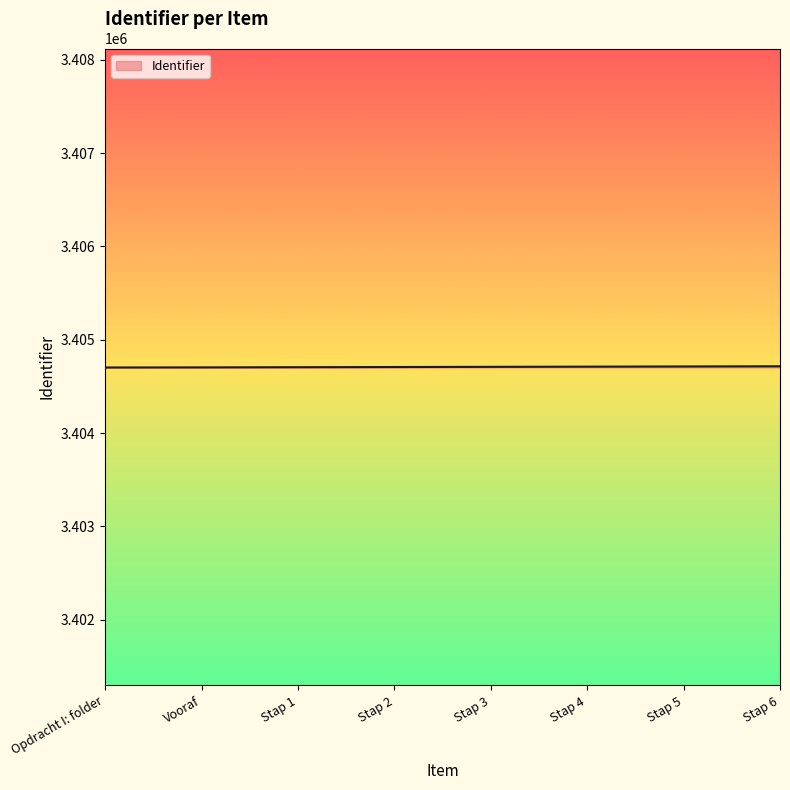

What is the change in value from Vooraf to Stap 6?

+12